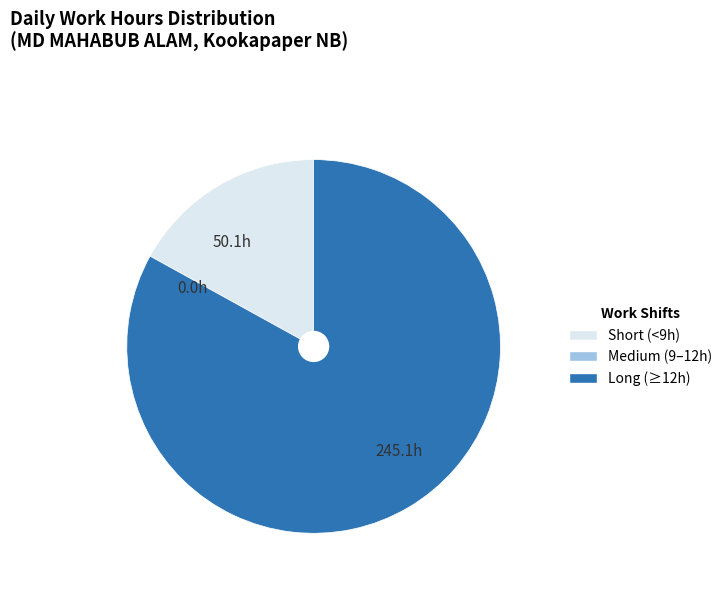

True or false: 50.1h accounts for 31% of the total.

False